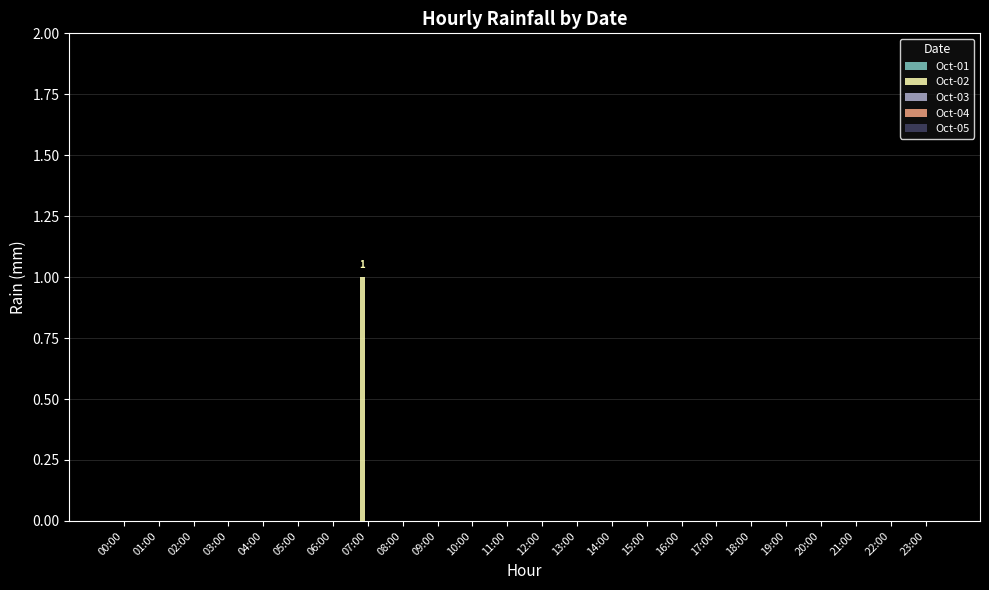

The chart shows a value of 0 at 10:00. True or false?

True